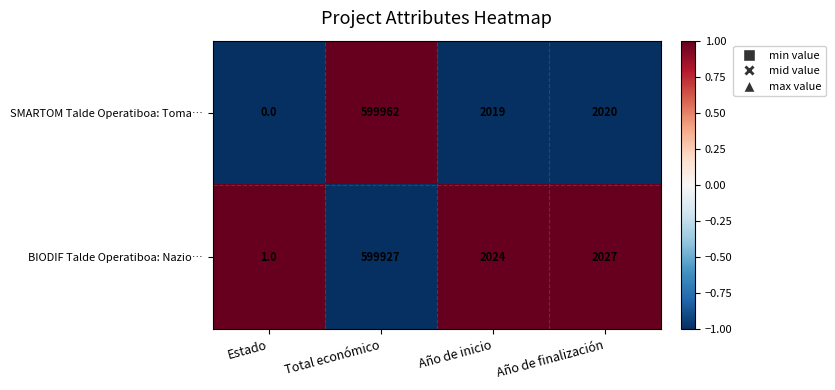

Which category has the lowest value in the SMARTOM Talde Operatiboa: Toma… series?

Estado